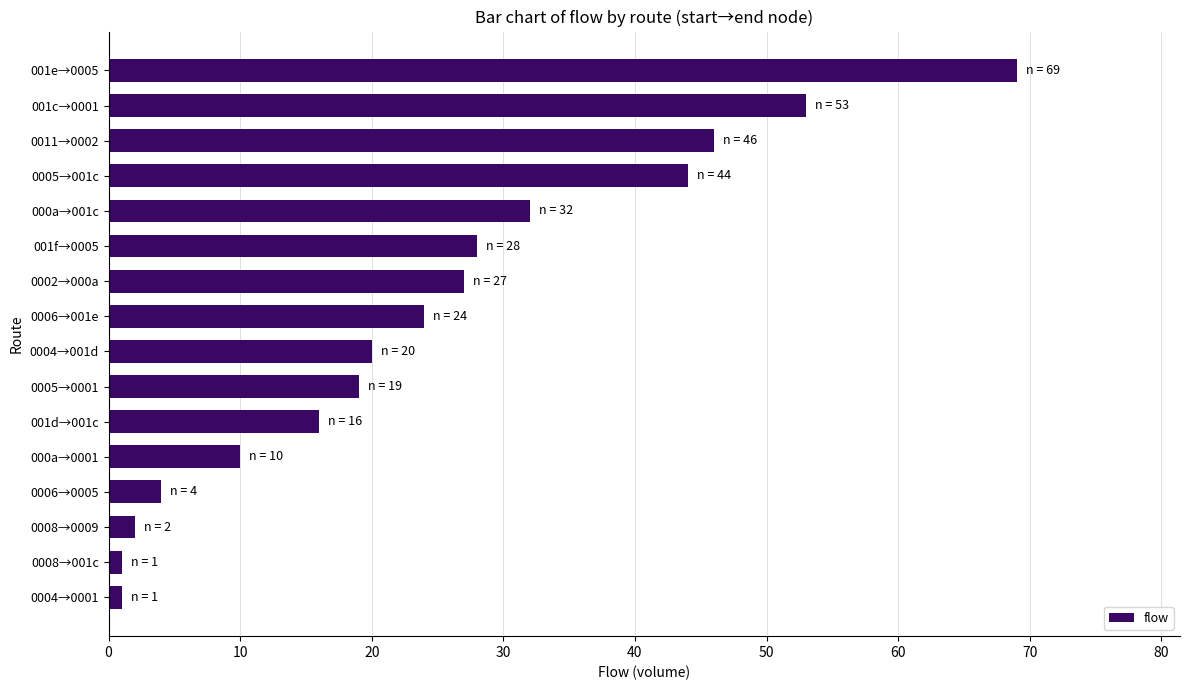

What is the average value?

25